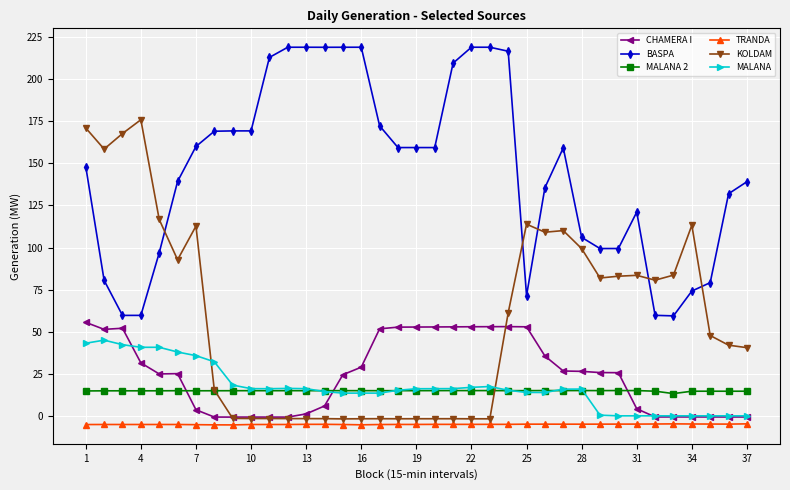

What are all the series names shown in the legend?

CHAMERA I, BASPA, MALANA 2, TRANDA, KOLDAM, MALANA